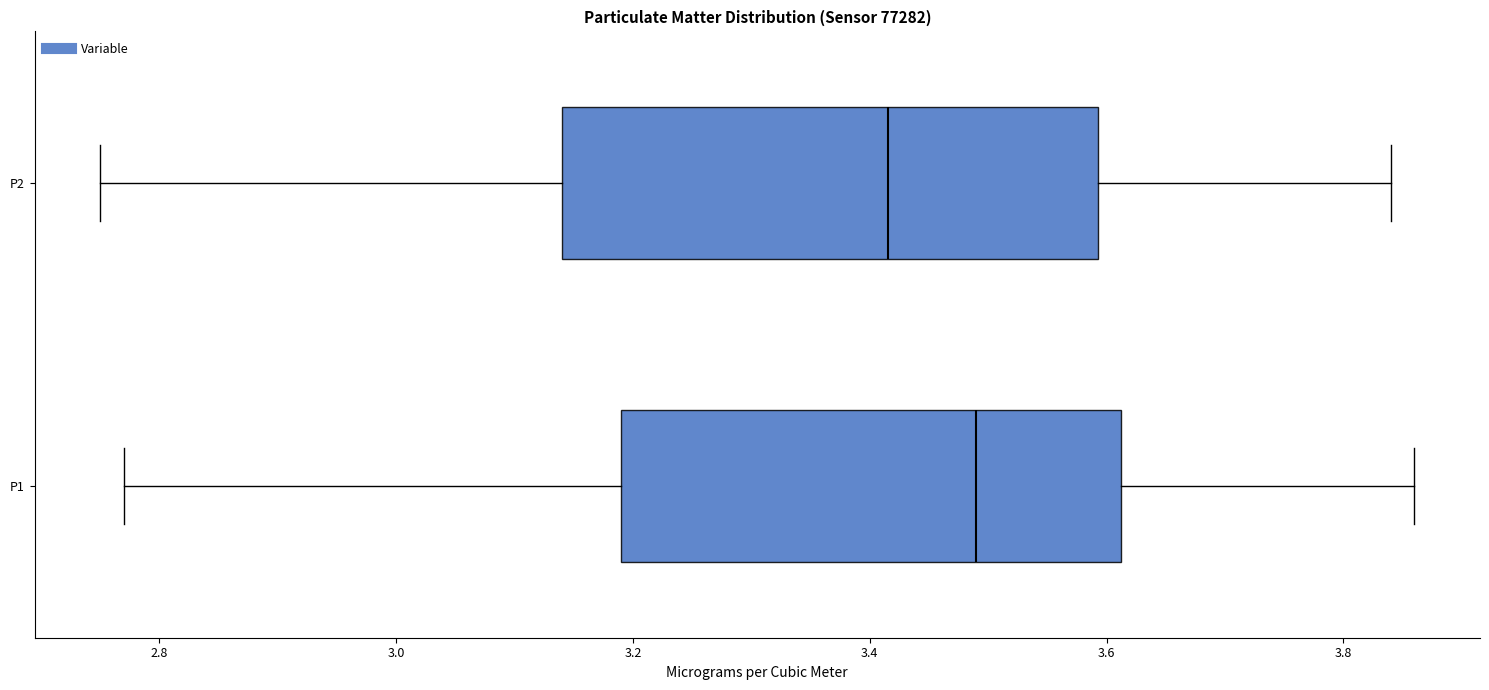

Reading bottom to top, read every box against the x-axis: the position of its median line, the range the box covers, and the ends of its whiskers. The values are not printed on the chart, so give them approximately, as read against the axis.

P1: median 3.50, box 3.20 to 3.62, whiskers 2.78 to 3.86
P2: median 3.42, box 3.14 to 3.60, whiskers 2.76 to 3.84